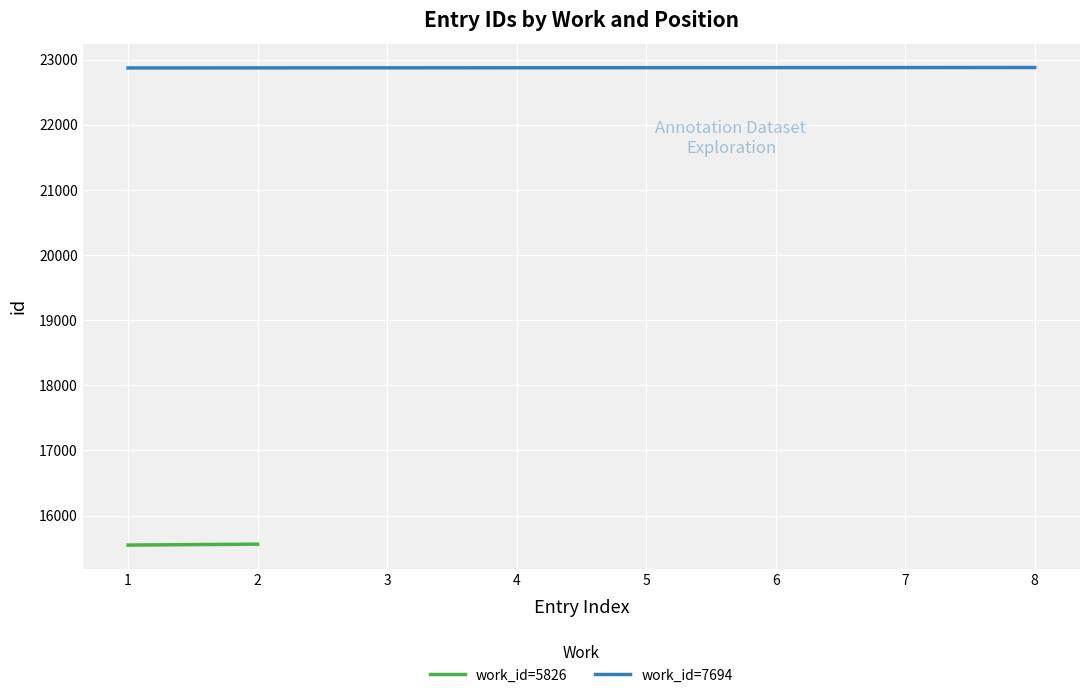

What is the maximum value for work_id=7694?

22881